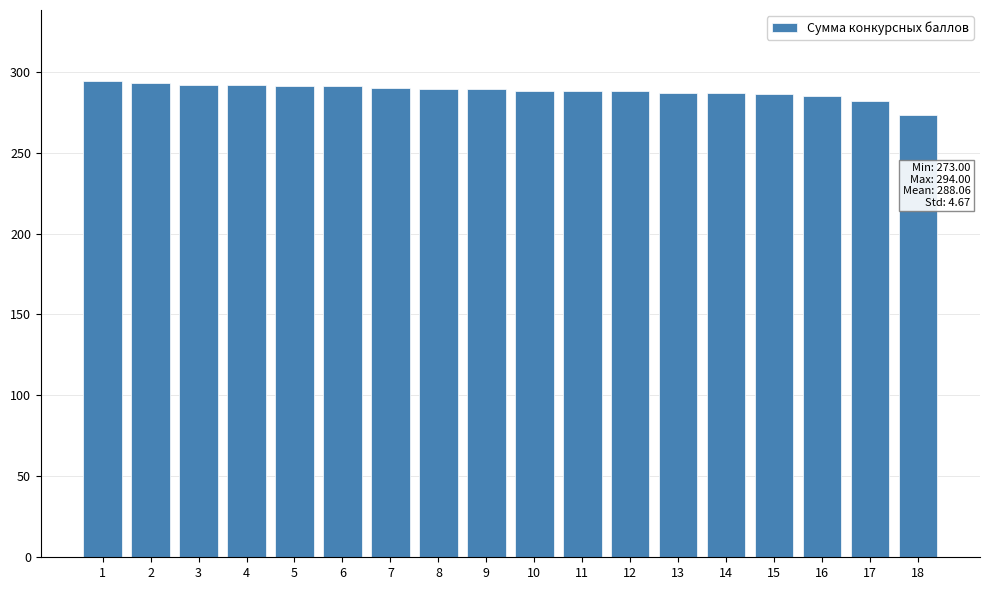

What is the difference between the maximum and minimum values?

21